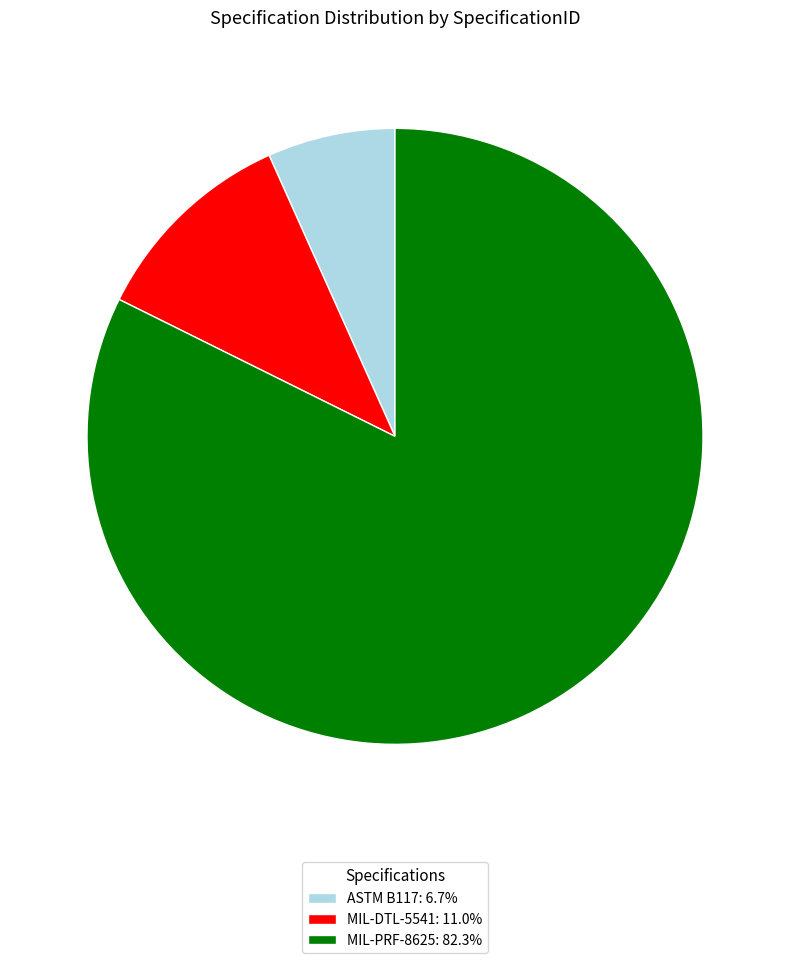

Approximately how many times larger is the value at MIL-PRF-8625 compared to ASTM B117?

12.3